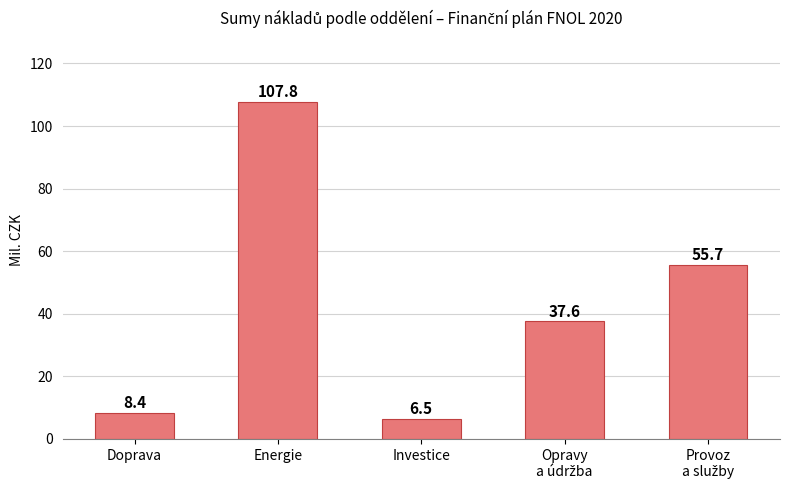

What is the label of the 1st bar from the left?

Doprava